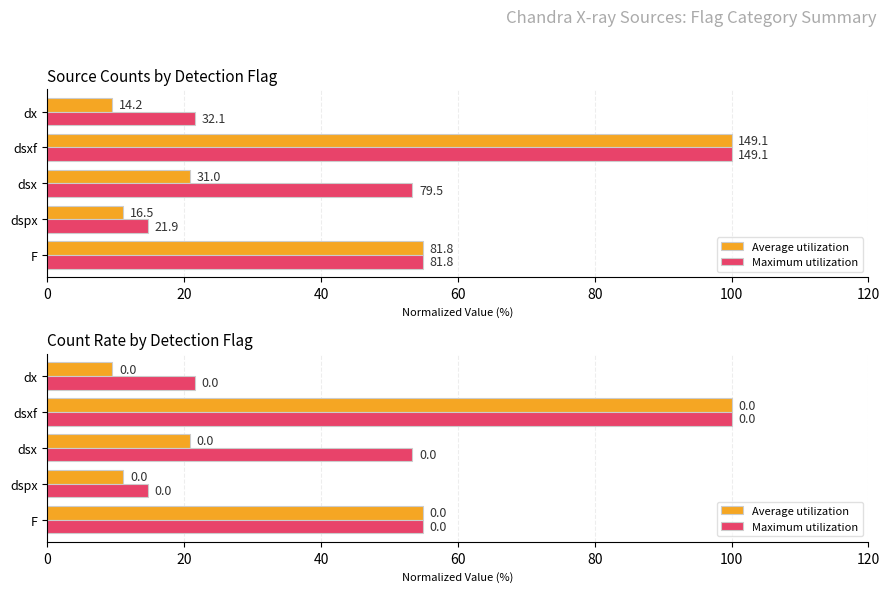

How many bars are there in each group?

2